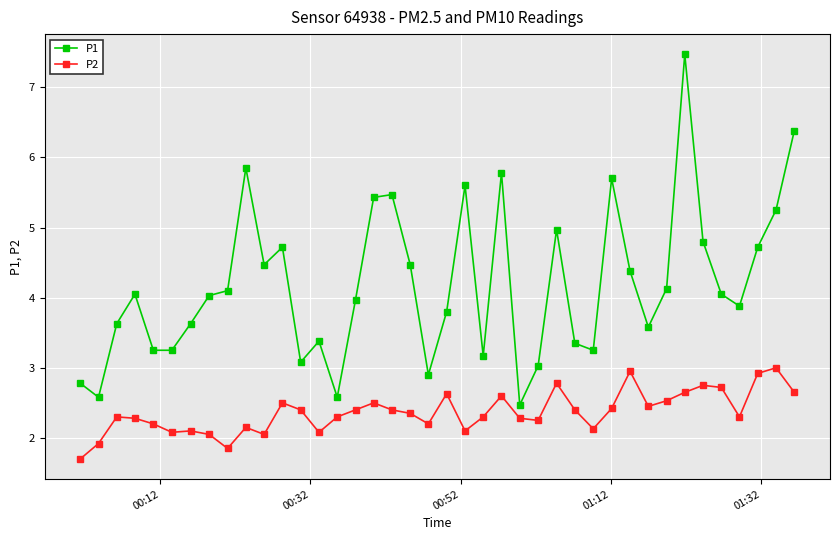

True or false: P2 has more than 2 interior local peaks.

True